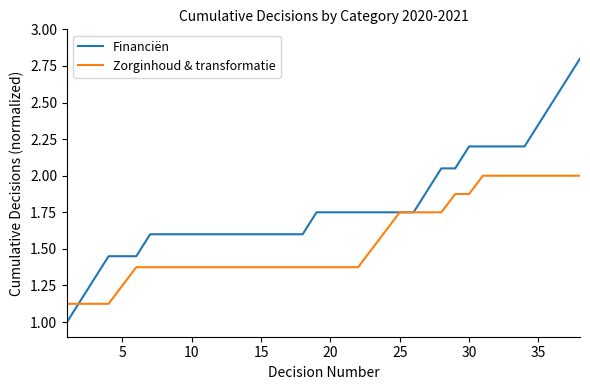

Which series has the largest total across all categories?

Financiën